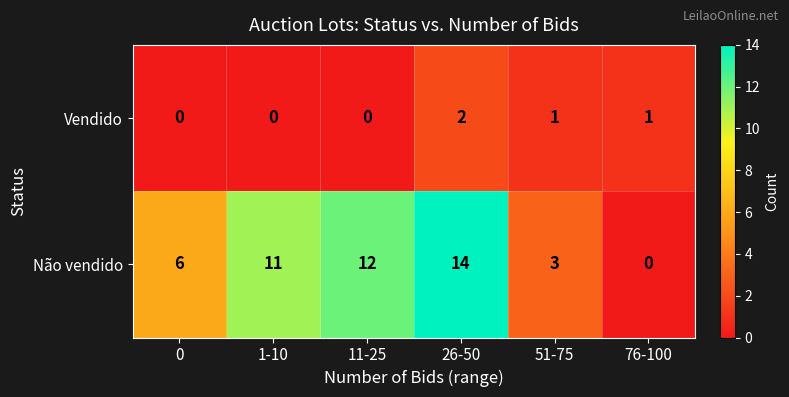

The value of Vendido at 1-10 is 0. True or false?

True